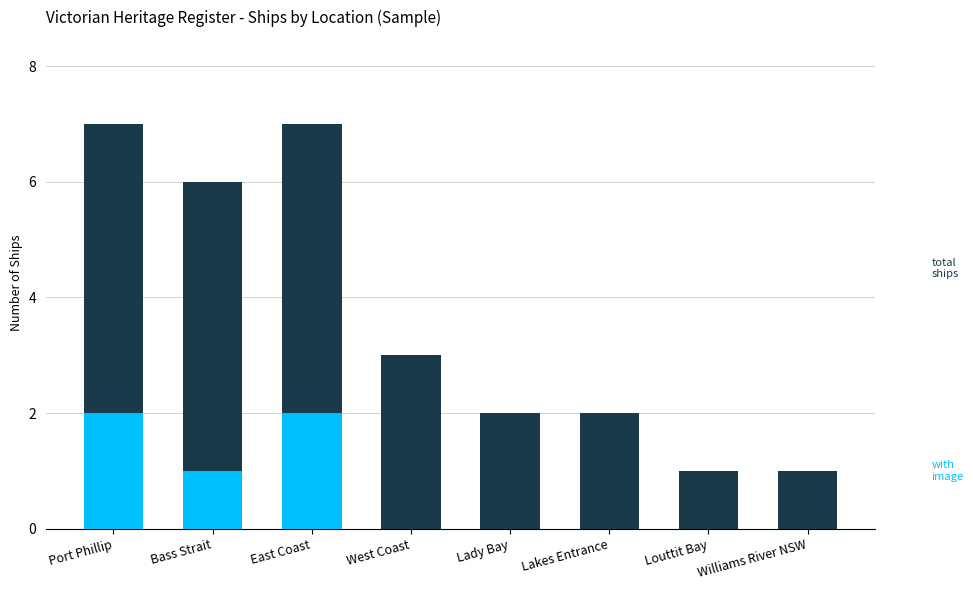

Reading left to right, what are all the values shown in this chart?

total ships: Port Phillip=7	Bass Strait=6	East Coast=7	West Coast=3	Lady Bay=2	Lakes Entrance=2	Louttit Bay=1	Williams River NSW=1
with image: Port Phillip=2	Bass Strait=1	East Coast=2	West Coast=0	Lady Bay=0	Lakes Entrance=0	Louttit Bay=0	Williams River NSW=0